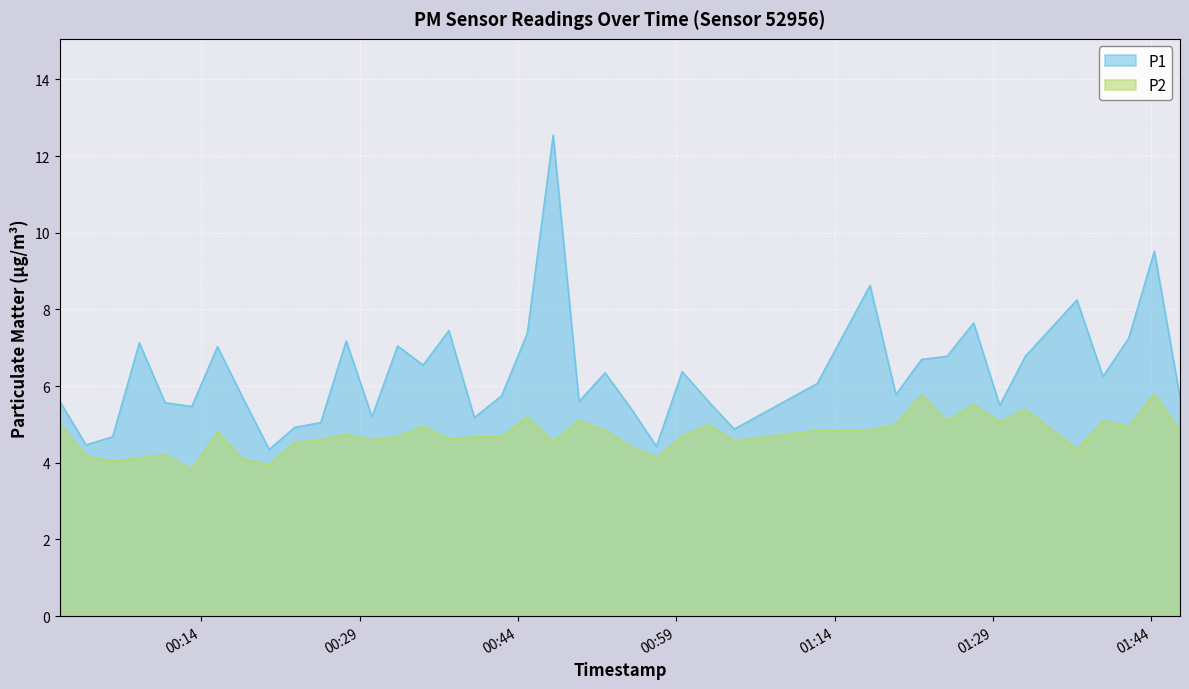

How many values in the P1 series exceed 6?

20